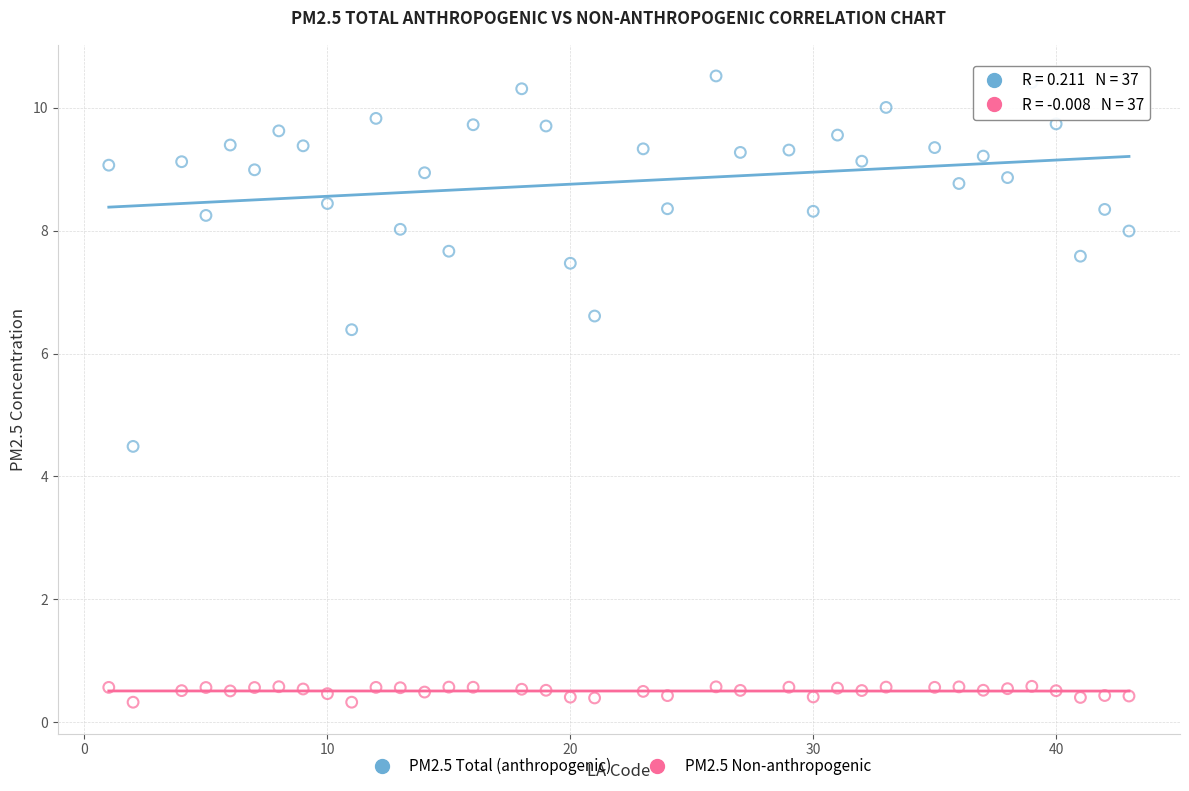

Which series has the largest Y range (max minus min)?

PM2.5 Total (anthropogenic)